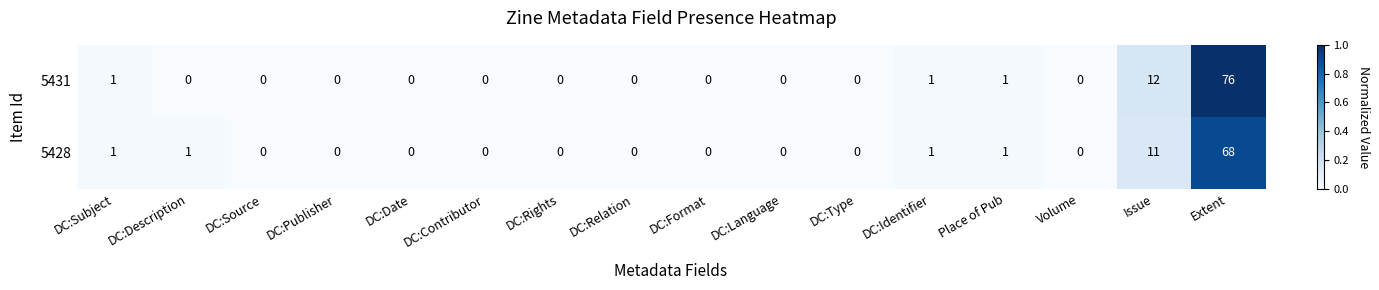

How many data points in 5428 are above 0?

6